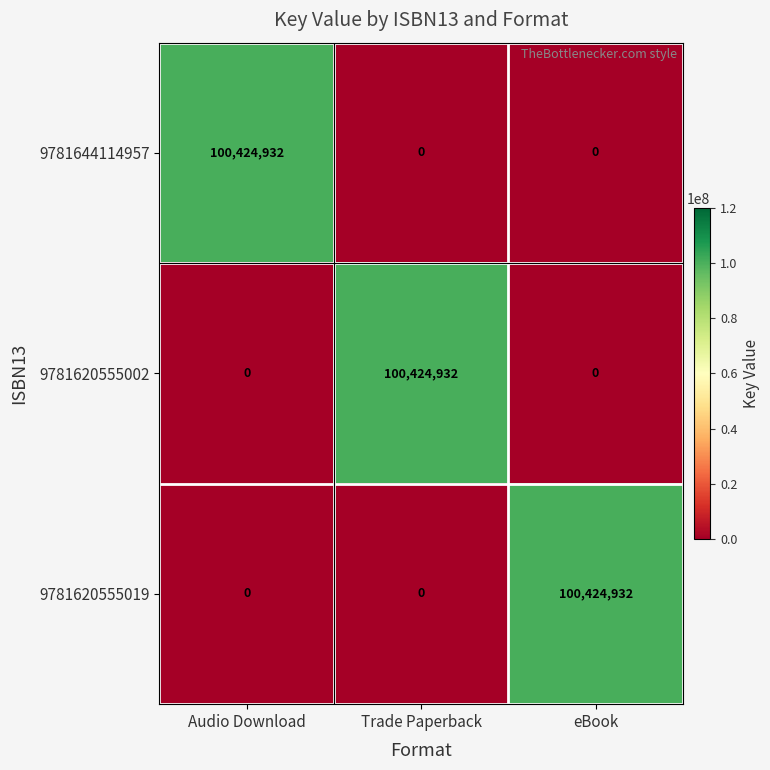

What is the average value of the 9781620555002 series?

33474977